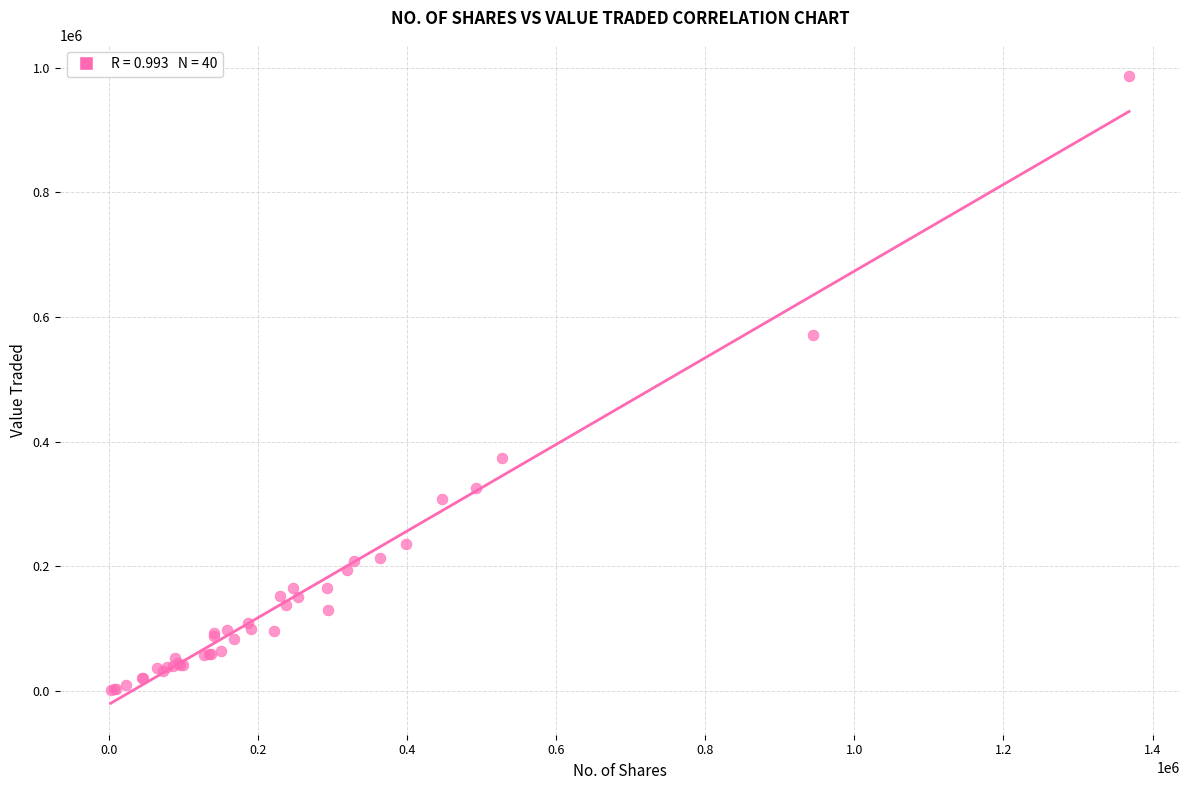

What Y value in the scatter plot is closest to 493499?

570352